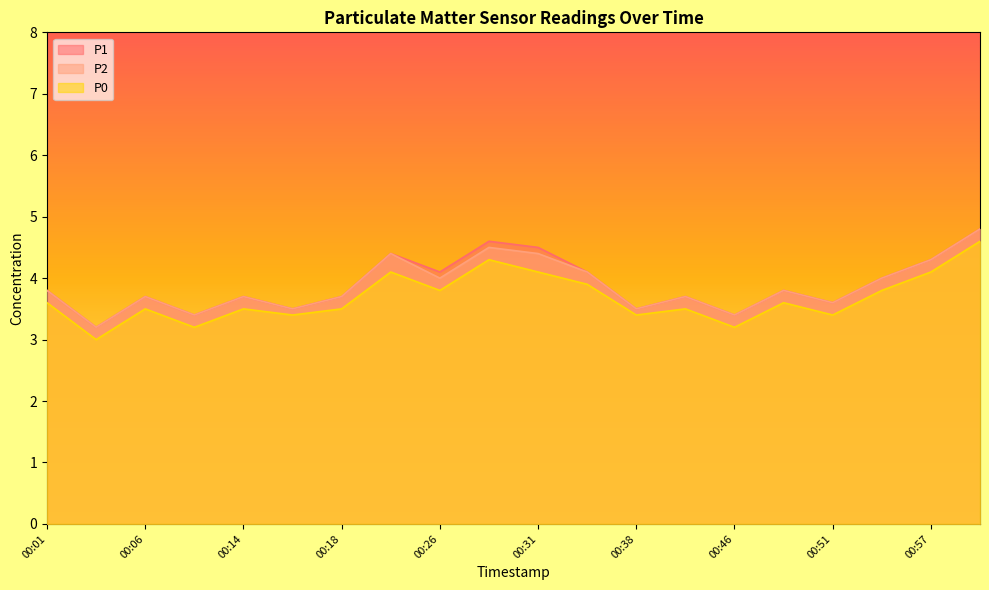

Reading left to right, transcribe all the data shown in this chart.

P1: 00:01=3.8	00:03=3.2	00:06=3.7	00:11=3.4	00:14=3.7	00:16=3.5	00:18=3.7	00:21=4.4	00:26=4.1	00:29=4.6	00:31=4.5	00:36=4.1	00:38=3.5	00:41=3.7	00:46=3.4	00:49=3.8	00:51=3.6	00:54=4.0	00:57=4.3	00:59=4.8
P2: 00:01=3.8	00:03=3.2	00:06=3.7	00:11=3.4	00:14=3.7	00:16=3.5	00:18=3.7	00:21=4.4	00:26=4.0	00:29=4.5	00:31=4.4	00:36=4.1	00:38=3.5	00:41=3.7	00:46=3.4	00:49=3.8	00:51=3.6	00:54=4.0	00:57=4.3	00:59=4.8
P0: 00:01=3.6	00:03=3.0	00:06=3.5	00:11=3.2	00:14=3.5	00:16=3.4	00:18=3.5	00:21=4.1	00:26=3.8	00:29=4.3	00:31=4.1	00:36=3.9	00:38=3.4	00:41=3.5	00:46=3.2	00:49=3.6	00:51=3.4	00:54=3.8	00:57=4.1	00:59=4.6